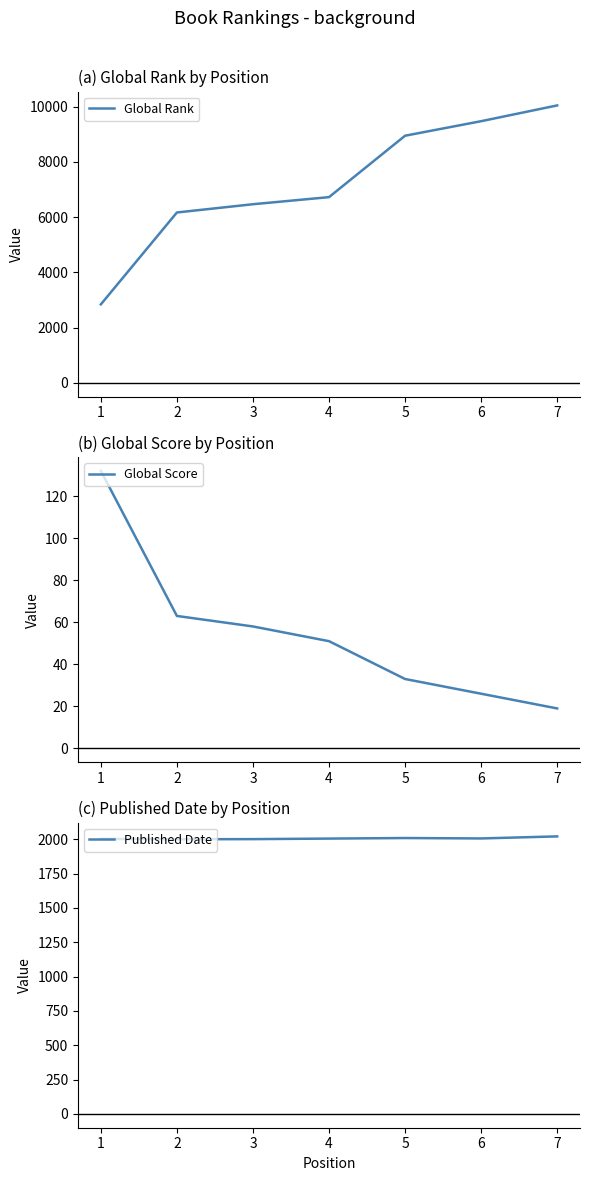

Is it true that Published Date equals 2005 at 4?

True